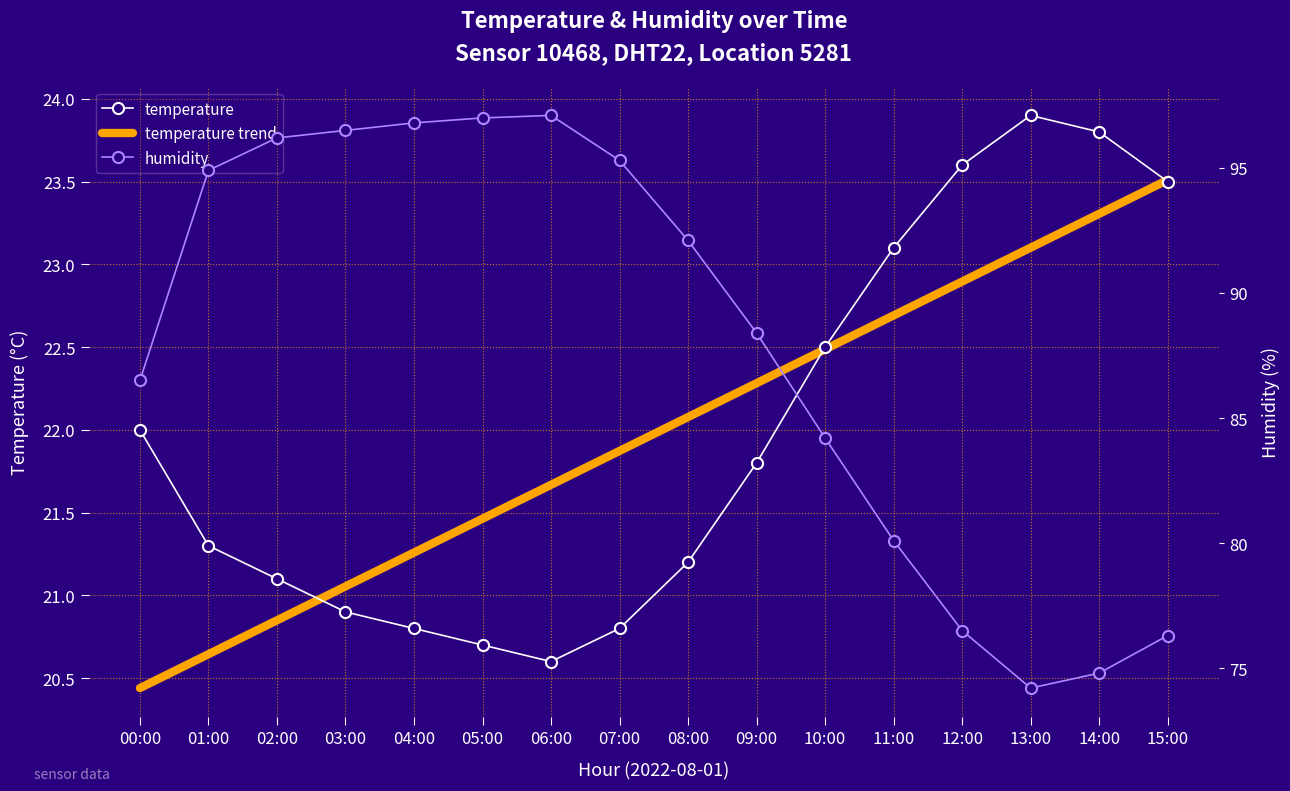

What is the average value of the temperature series?

22.0